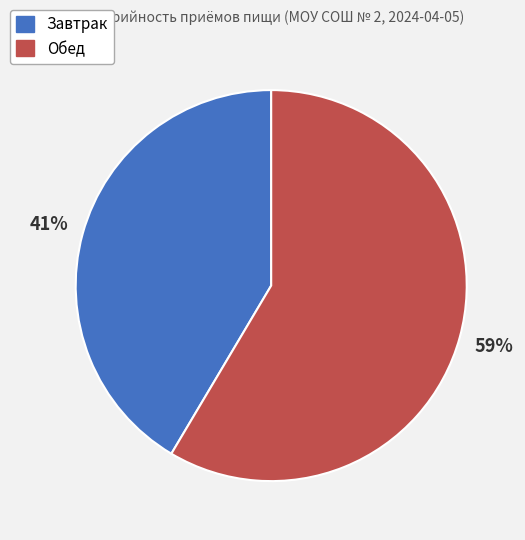

Is it true that Обед is 59% of the pie?

True